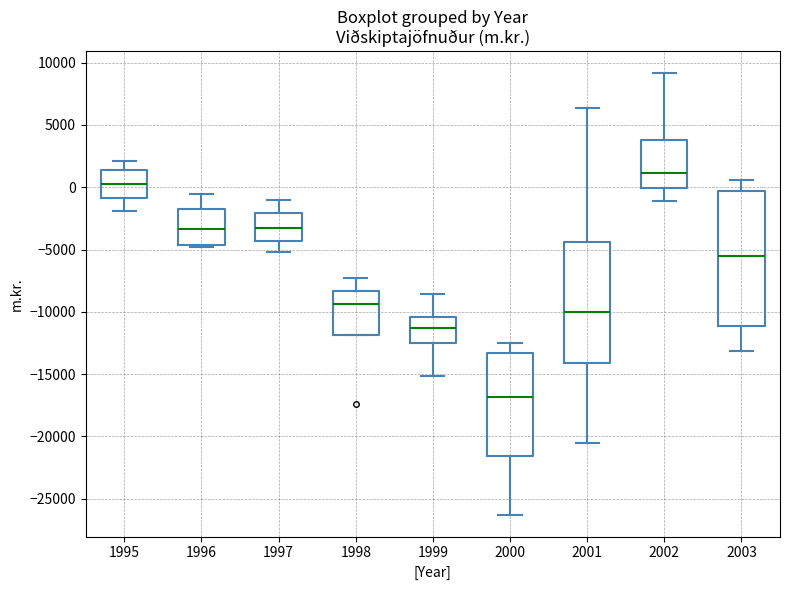

Comparing the boxes themselves (not the whiskers), which one is the tallest?

2003